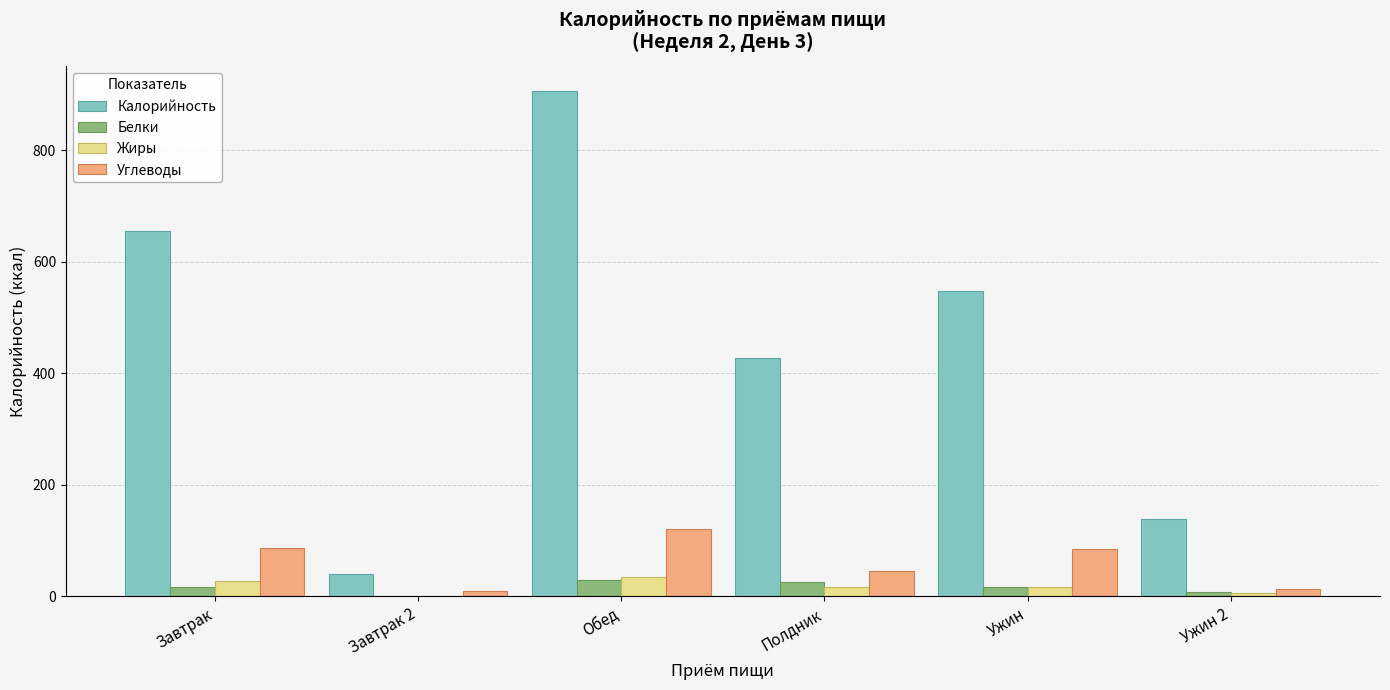

At which label is Калорийность closest to 473?

Полдник